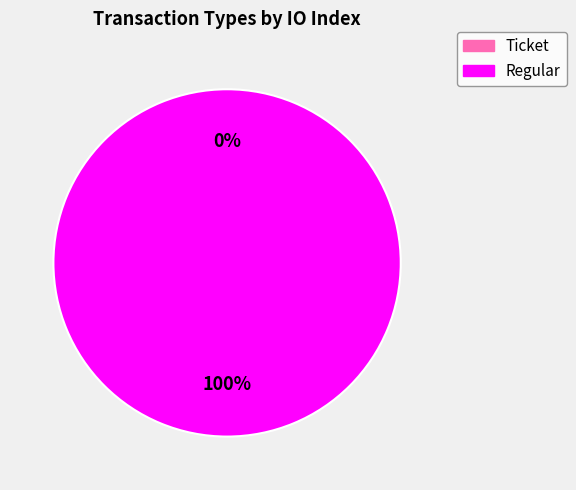

To the nearest percent, what percentage of the pie is Regular?

100%